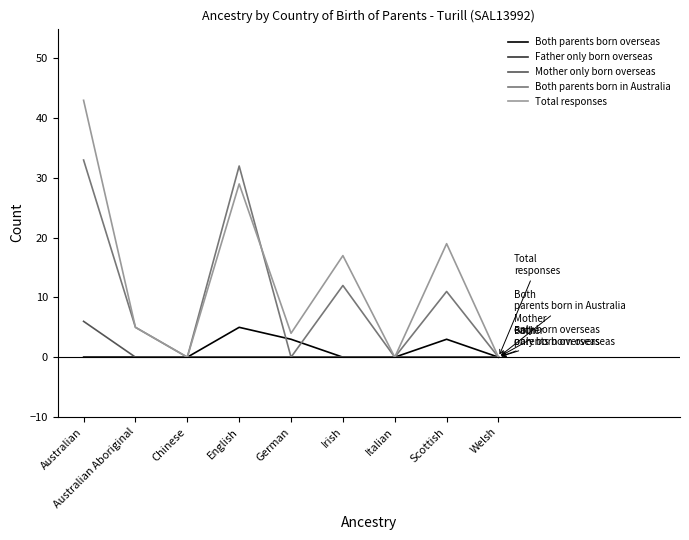

What are all the series names shown in the legend?

Both parents born overseas, Father only born overseas, Mother only born overseas, Both parents born in Australia, Total responses